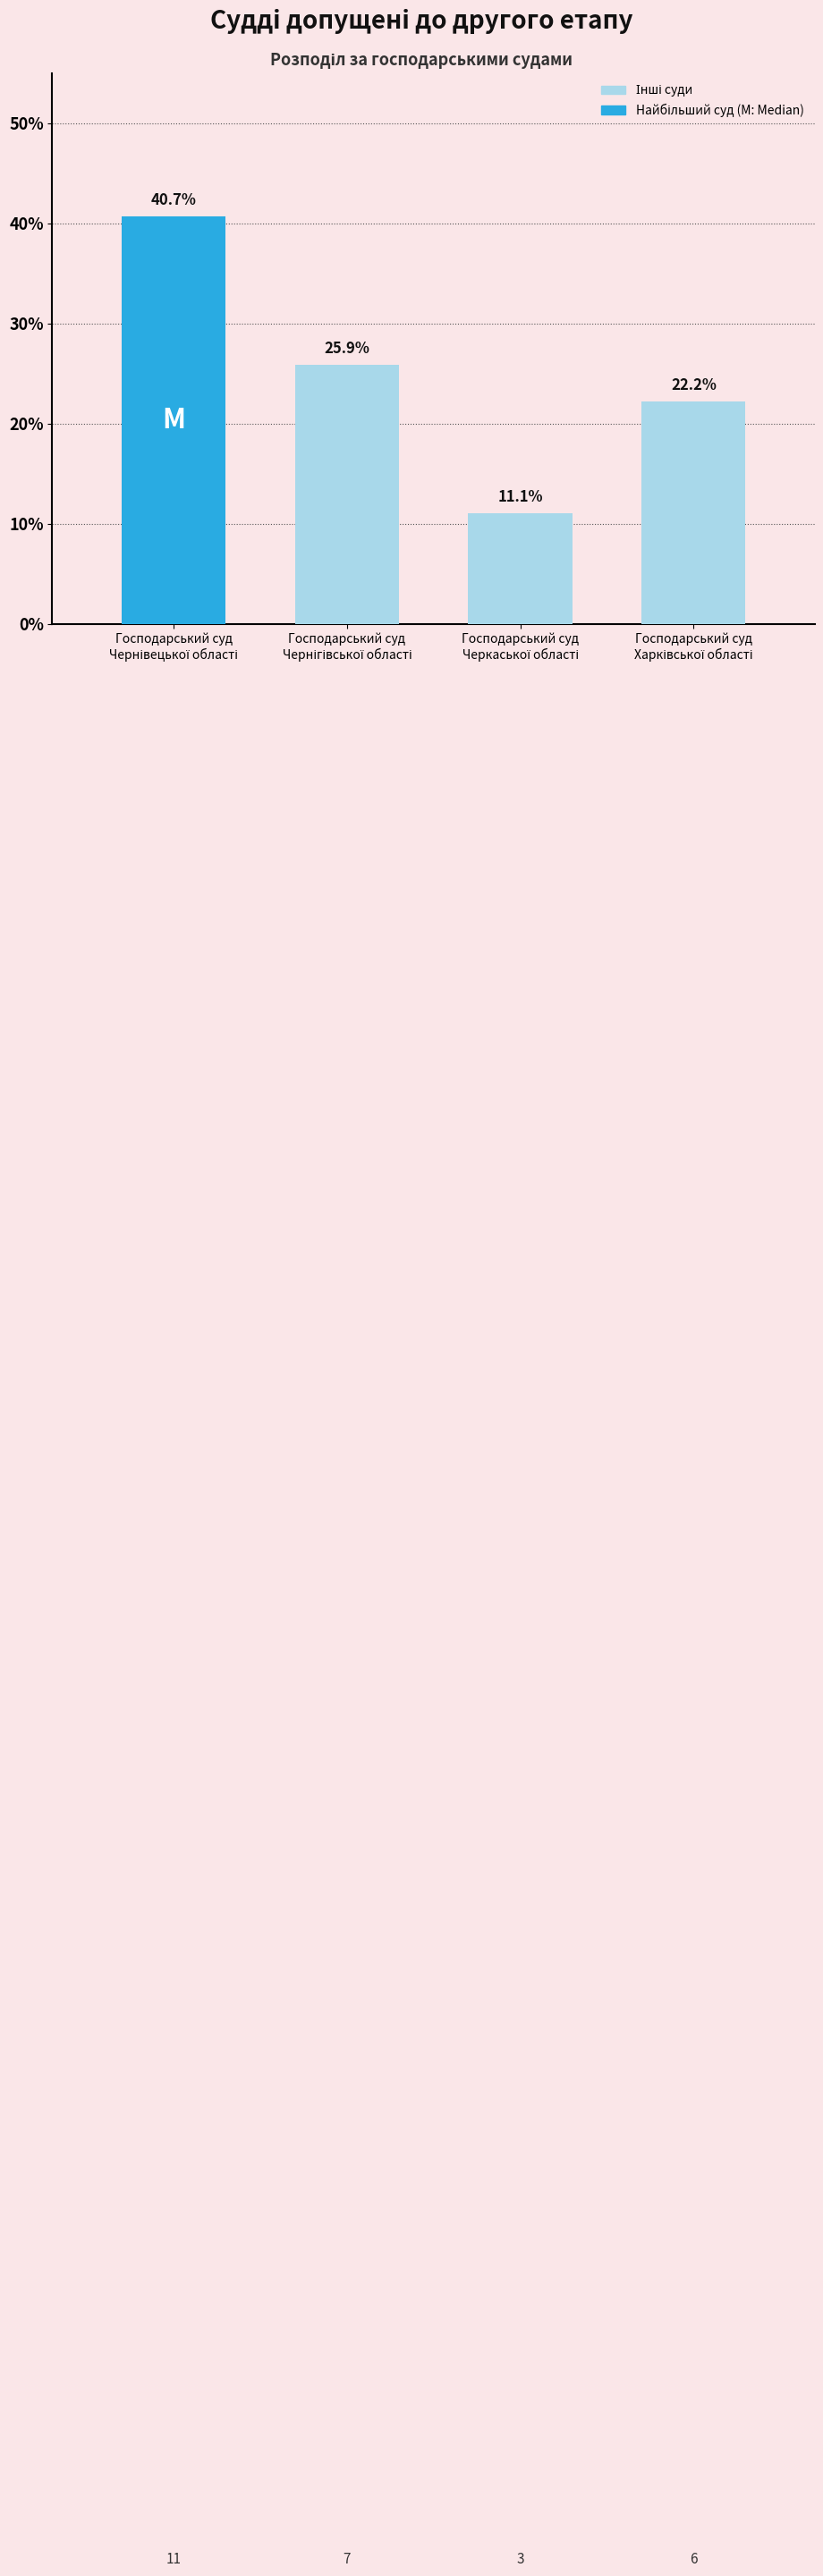

What is the difference between the second highest and second lowest values?

3.7